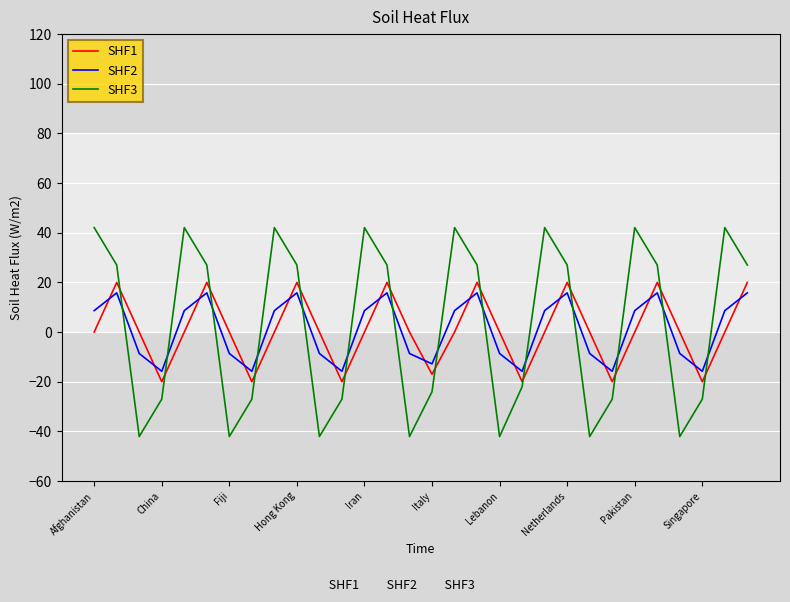

True or false: SHF1 and SHF3 intersect in this chart.

True